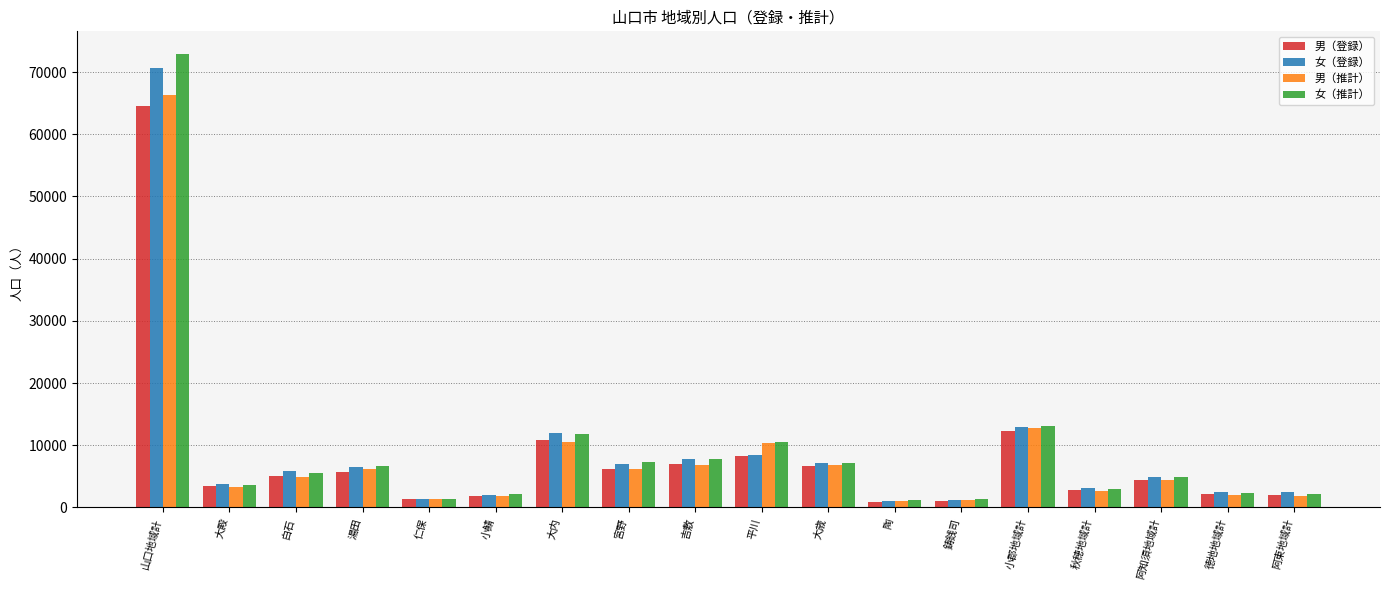

How many groups of bars are there?

18